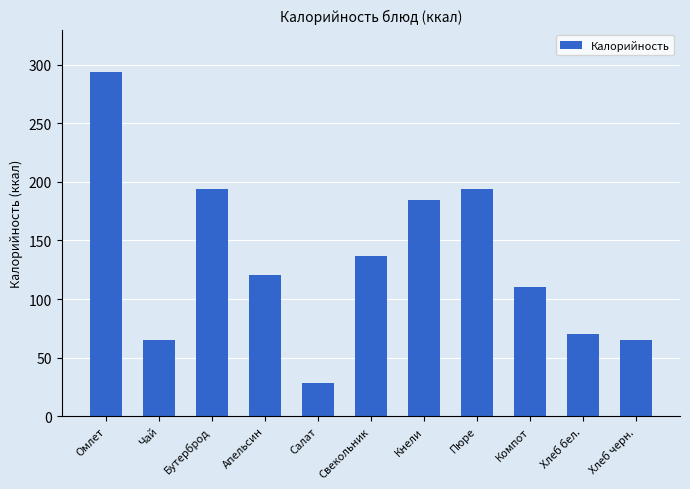

What is the label of the 2nd bar from the right?

Хлеб бел.